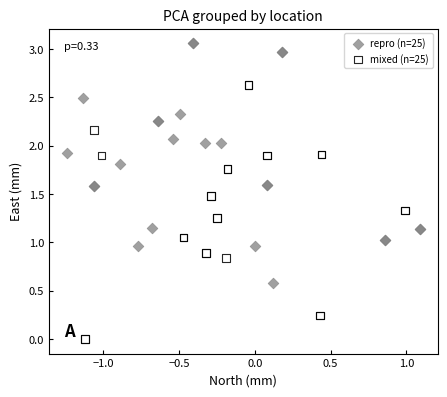

What are all the series names shown in the legend?

repro (n=25), mixed (n=25)